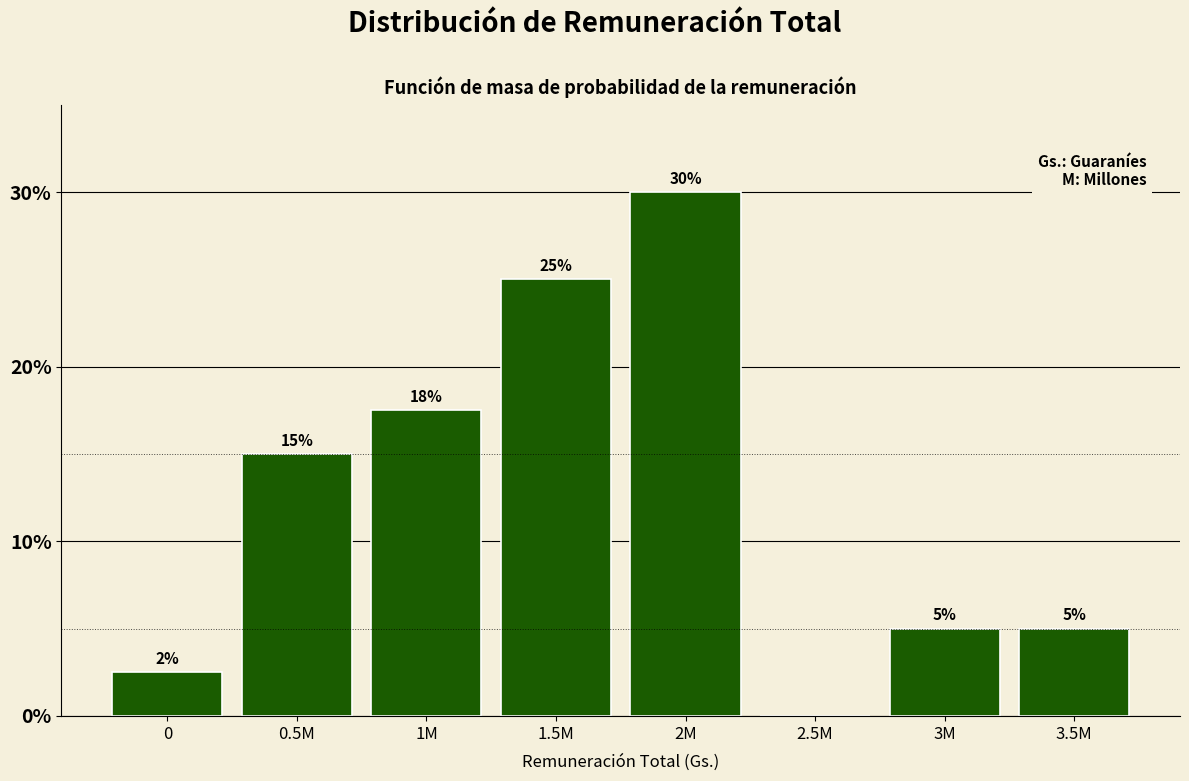

Which has a higher value, 1M or 1.5M?

1.5M